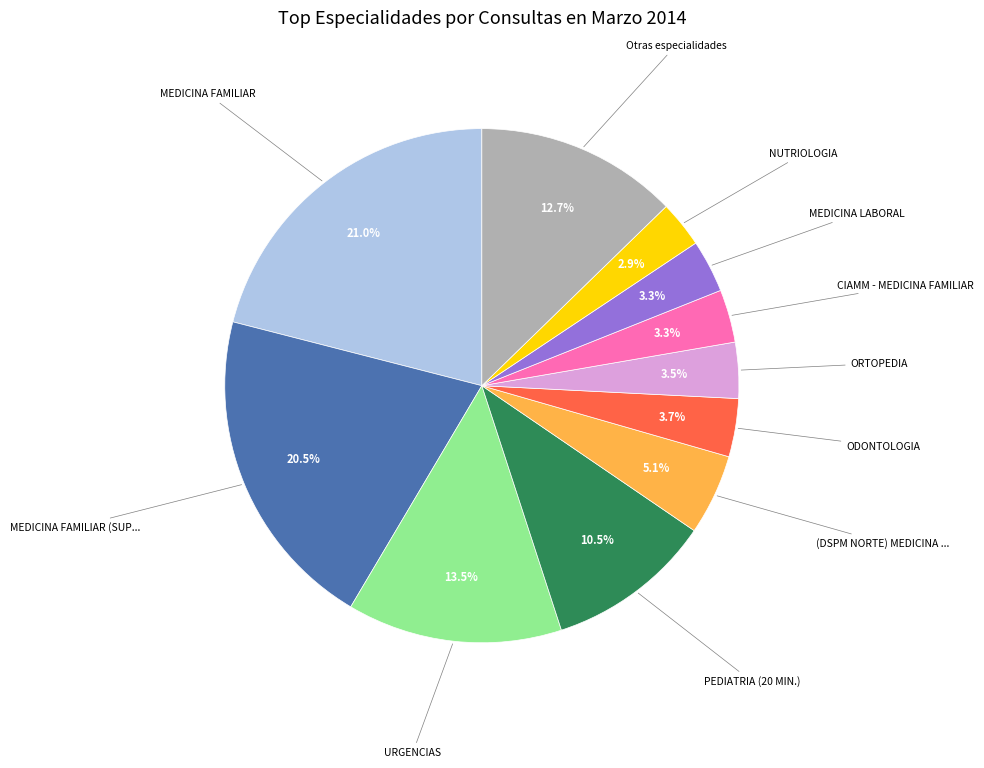

Is there any slice that represents more than half of the pie?

No